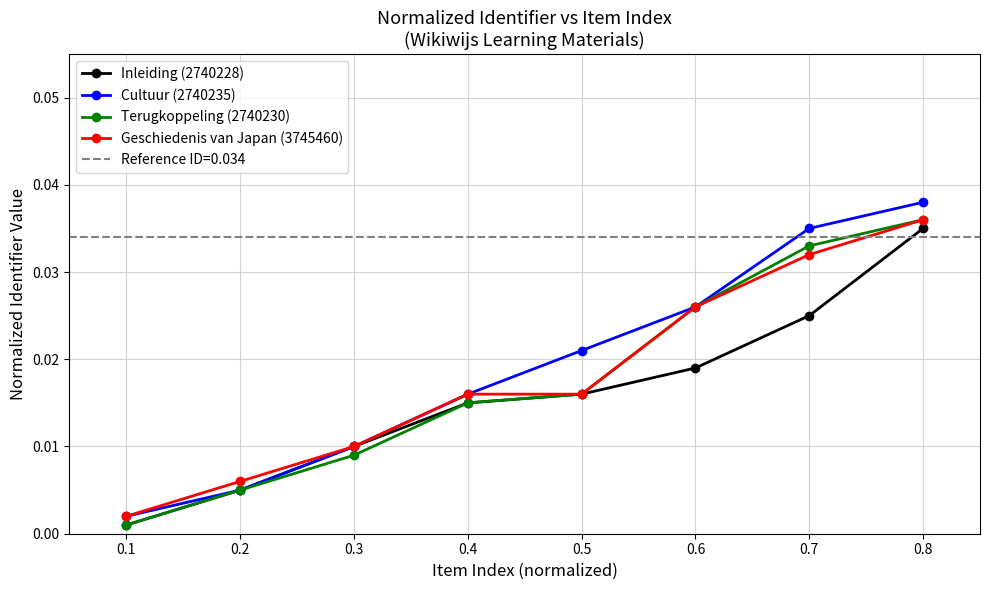

True or false: Terugkoppeling (2740230) and Inleiding (2740228) intersect in this chart.

False